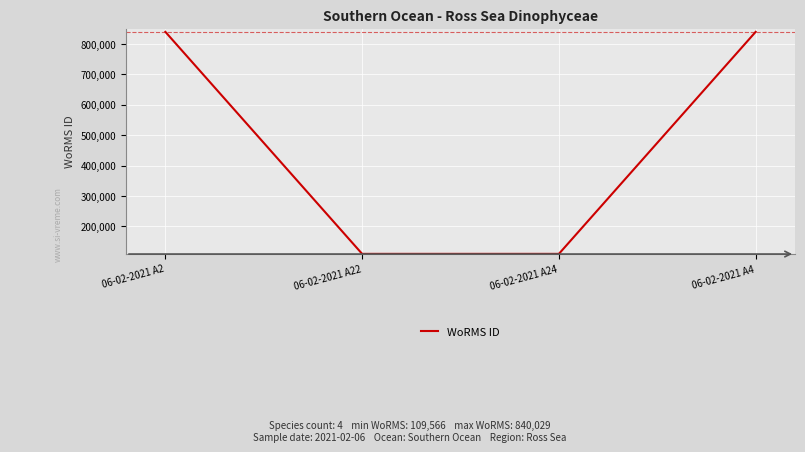

Is it true that the value at 06-02-2021 A4 is 840029?

True